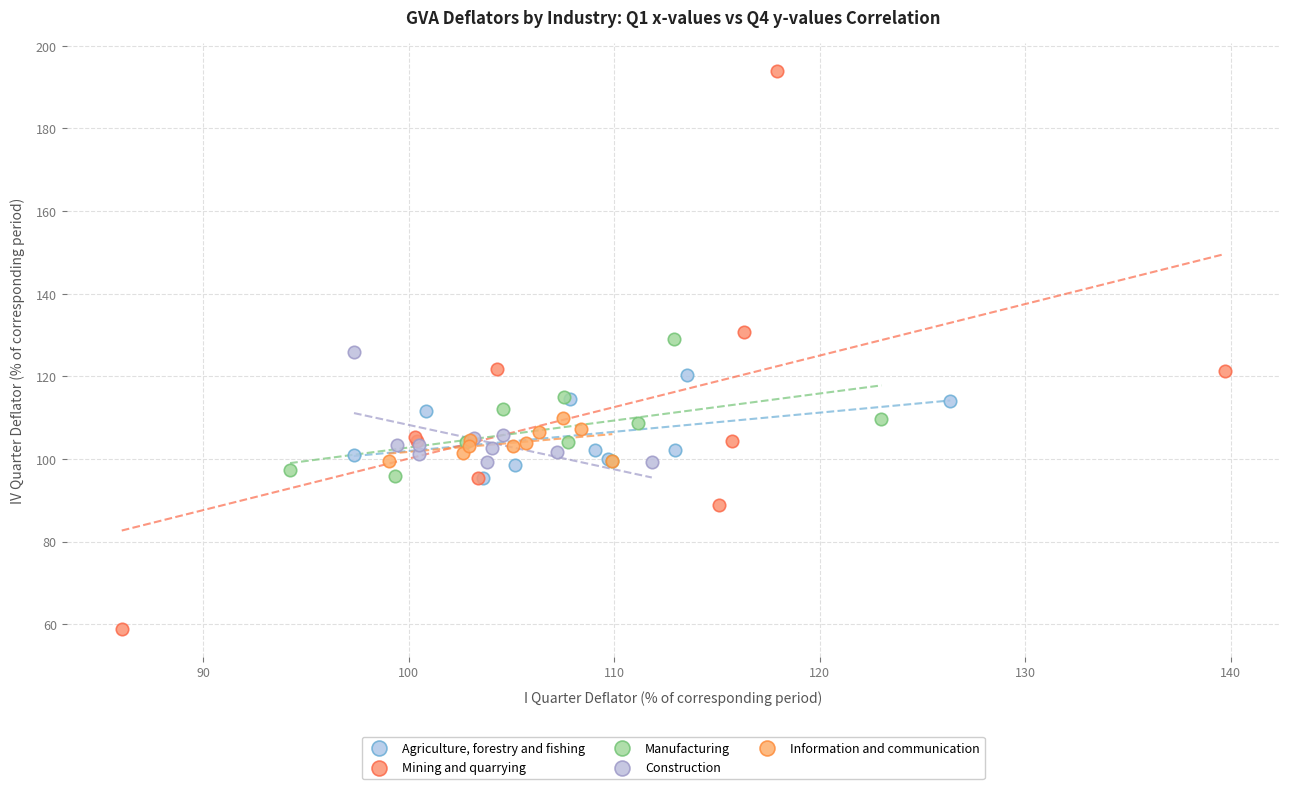

Which series reaches the minimum Y coordinate?

Mining and quarrying